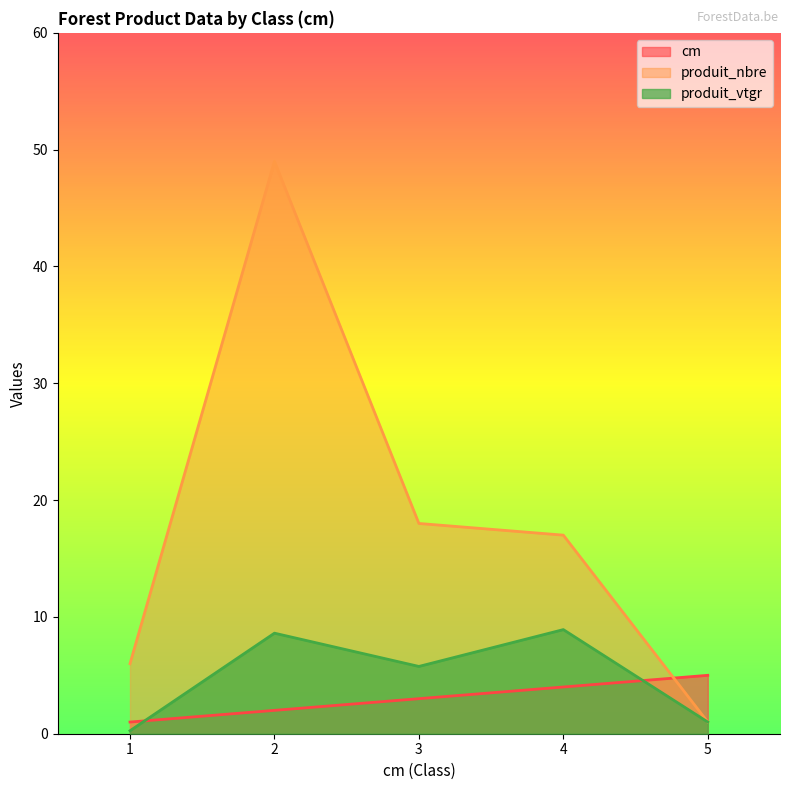

How many interior local peaks does the produit_nbre series have?

1